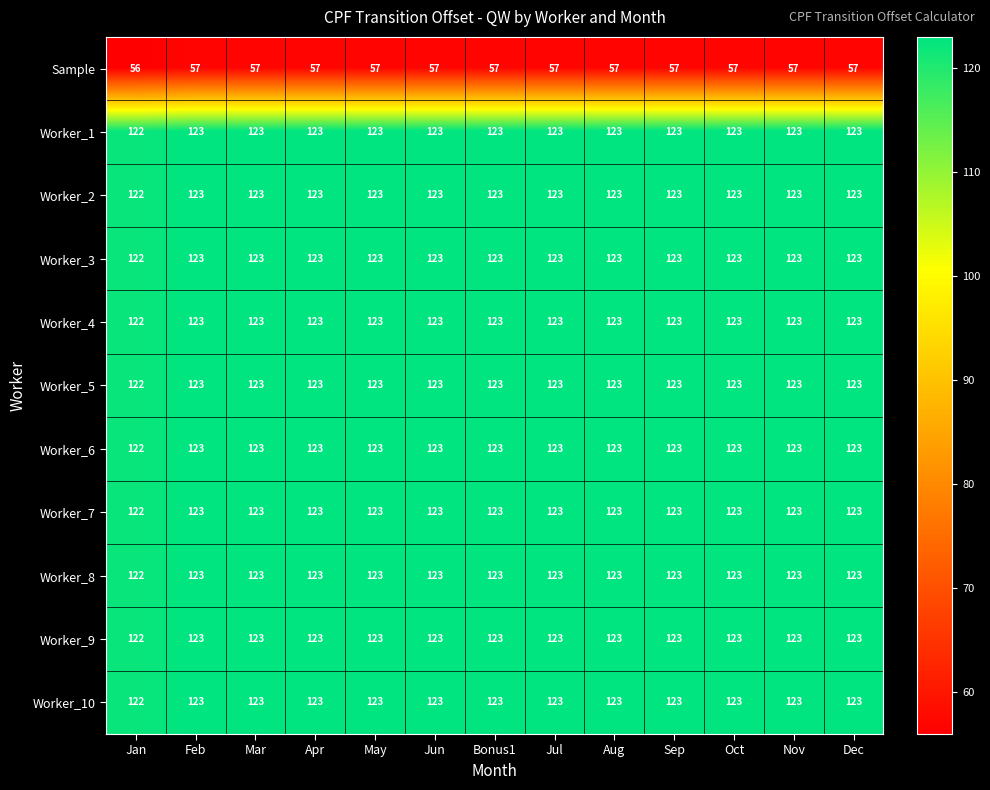

Read the Worker_10 value at Bonus1.

123